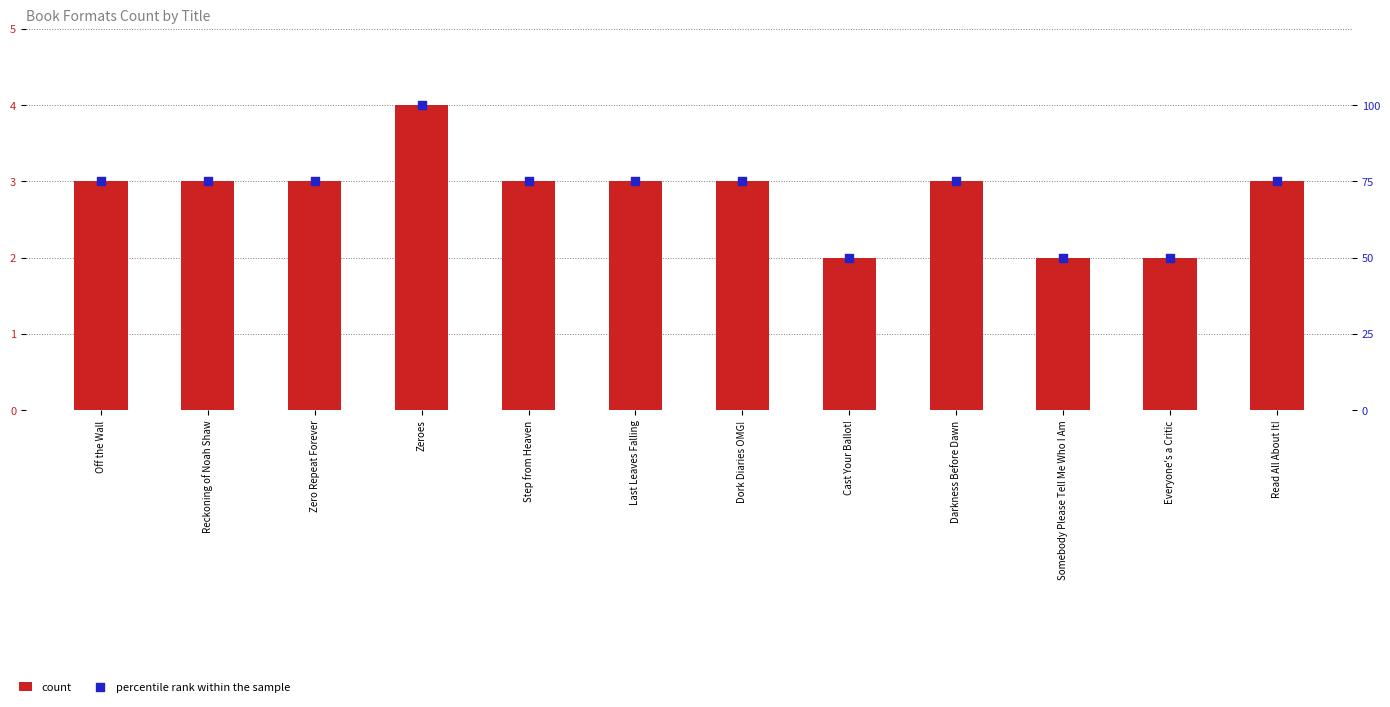

At which category is the sum across all series the highest?

Zeroes